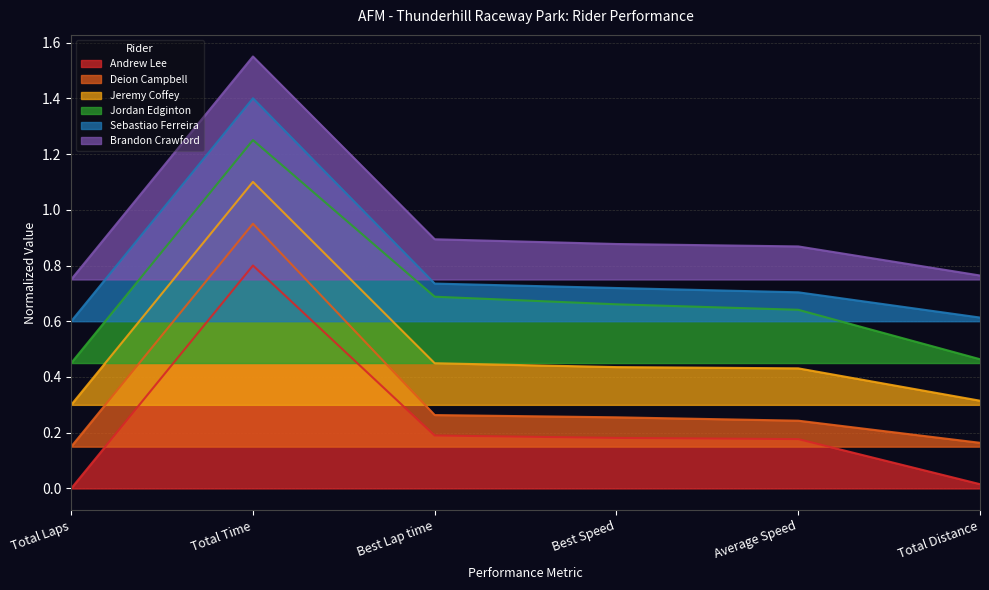

Between Total Laps and Best Lap time, which series saw the biggest shift?

Jordan Edginton